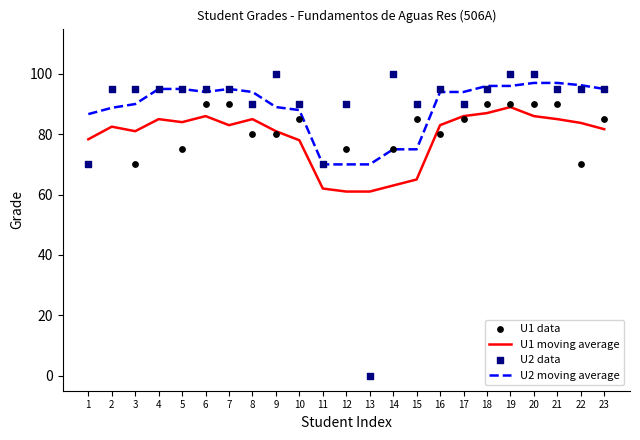

Which series has the widest spread of Y values?

U2 data